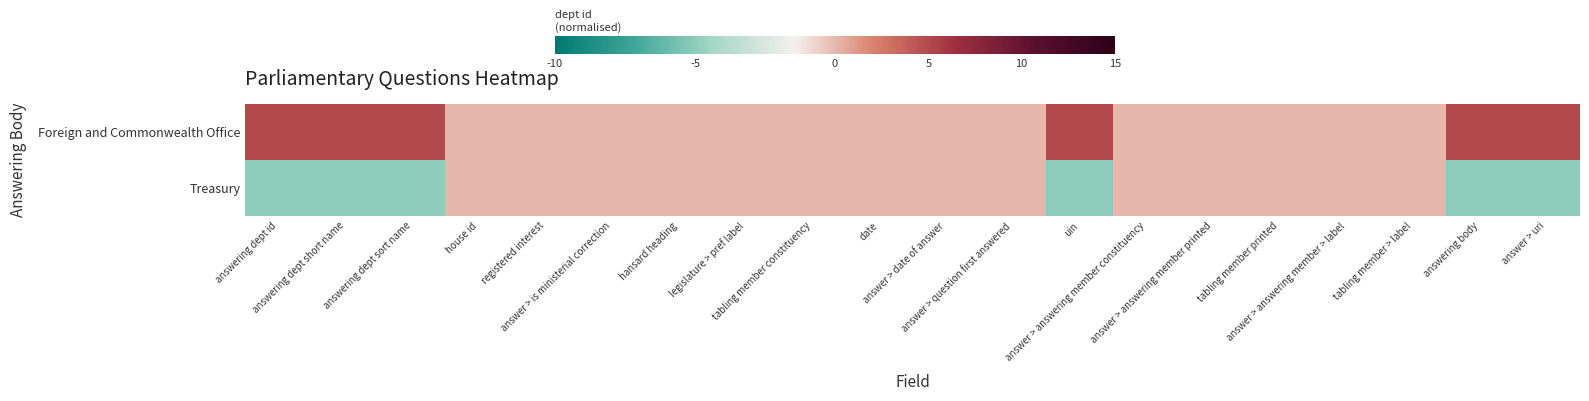

Between date and answering dept id, which is larger?

answering dept id